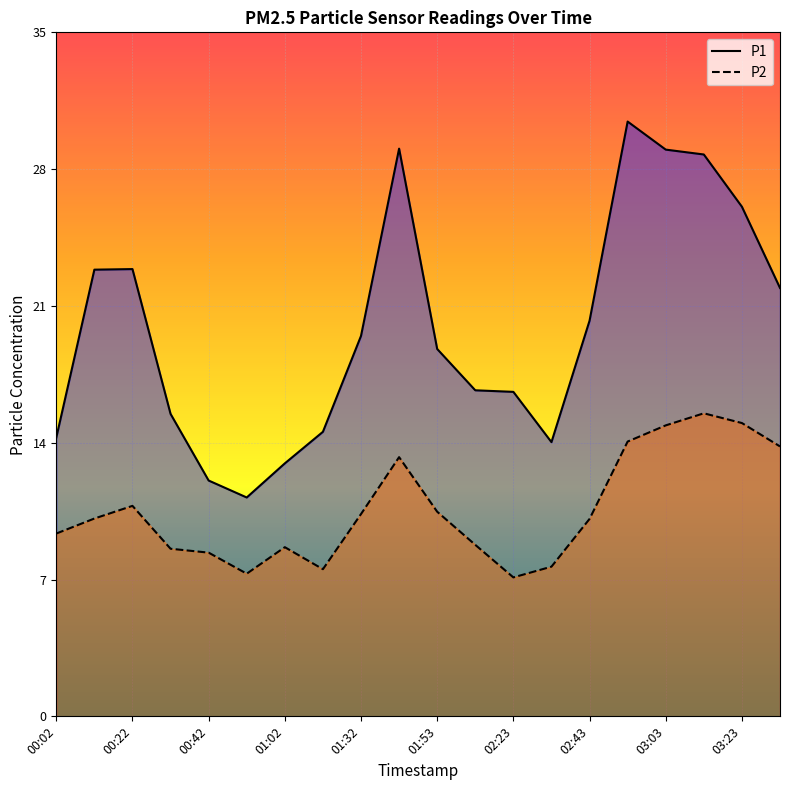

What is the lowest value of the P2 series?

7.1